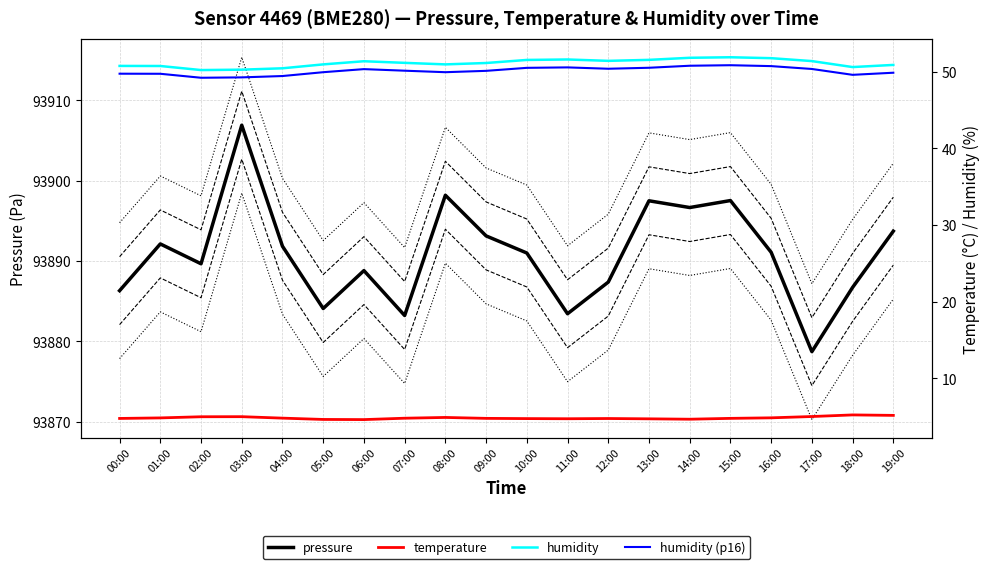

What is the label of the 16th point from the right?

04:00